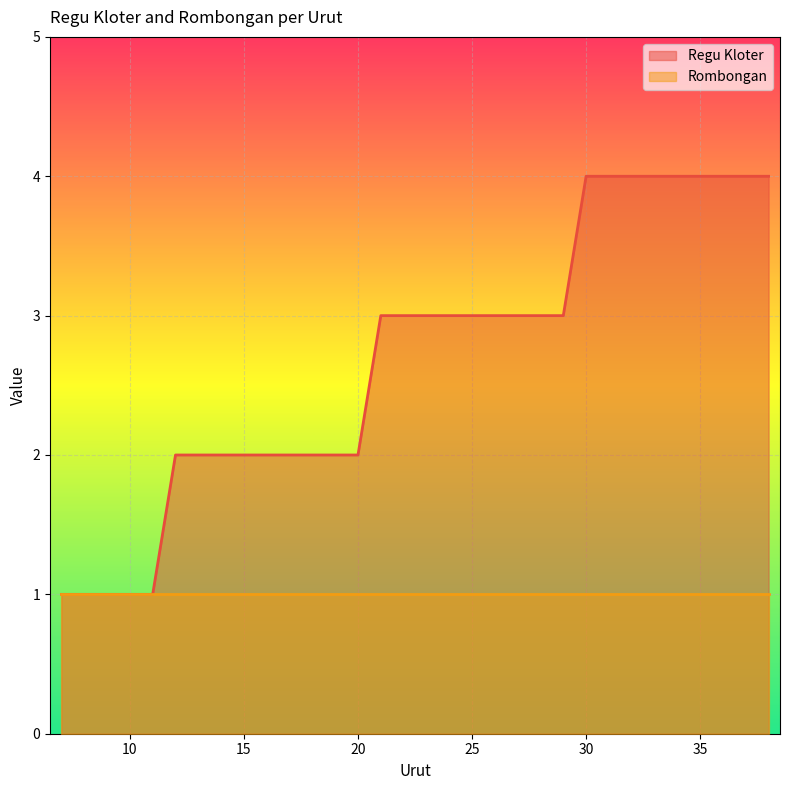

Reading left to right, what are all the values shown in this chart?

1	1	1	1	1	2	2	2	2	2	2	2	2	2	3	3	3	3	3	3	3	3	3	4	4	4	4	4	4	4	4	4